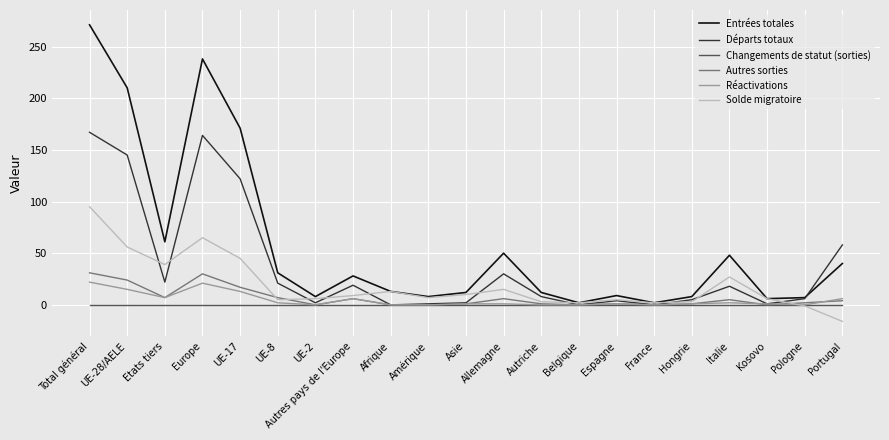

Which series has the largest range (max minus min)?

Entrées totales